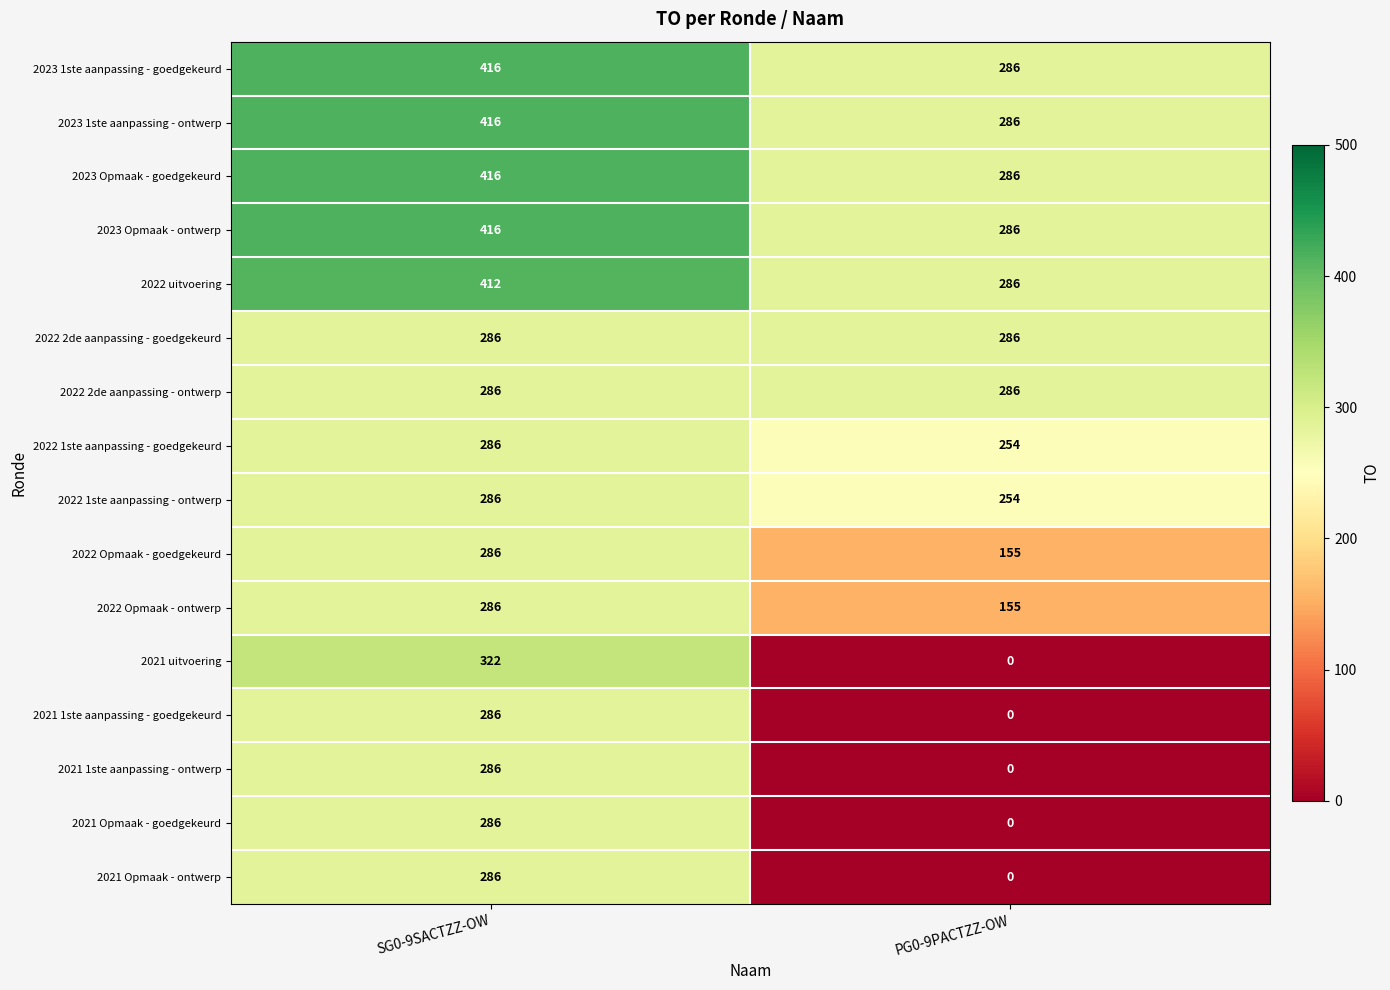

Between SG0-9SACTZZ-OW and PG0-9PACTZZ-OW, which series saw the biggest shift?

2021 uitvoering